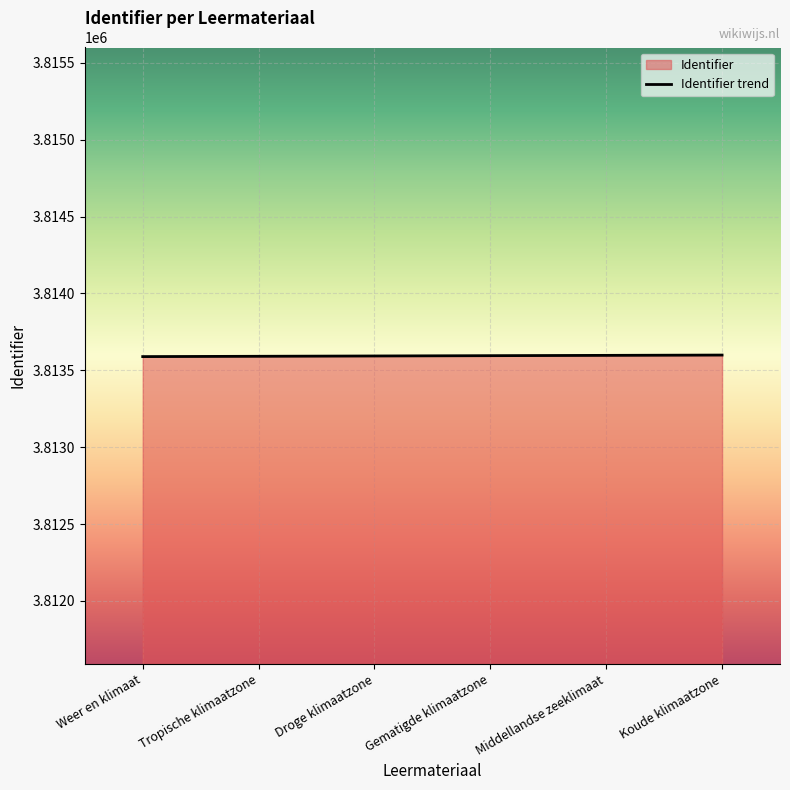

The value at Weer en klimaat is 3813589. True or false?

True